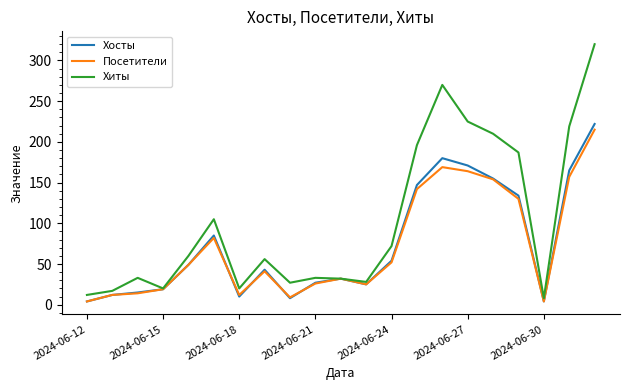

In Хосты, how many points are higher than both neighbors (excluding endpoints)?

4